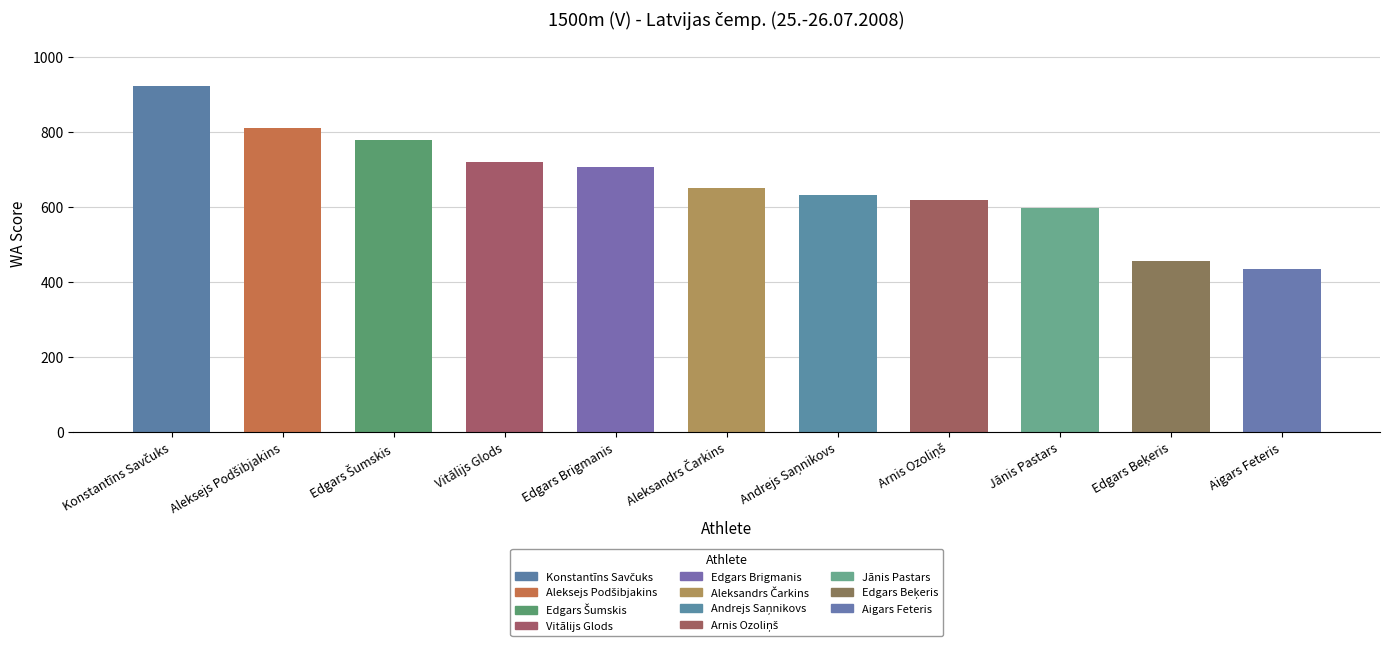

What is the greatest value displayed?

924